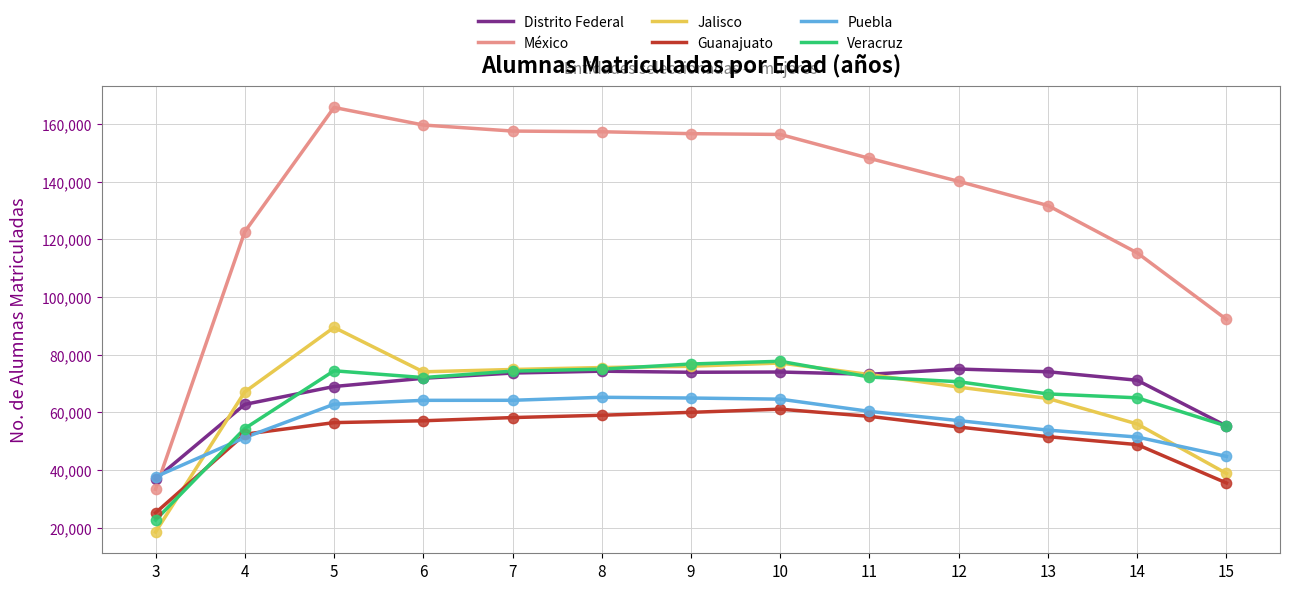

Between 5 and 12, which series saw the biggest shift?

México